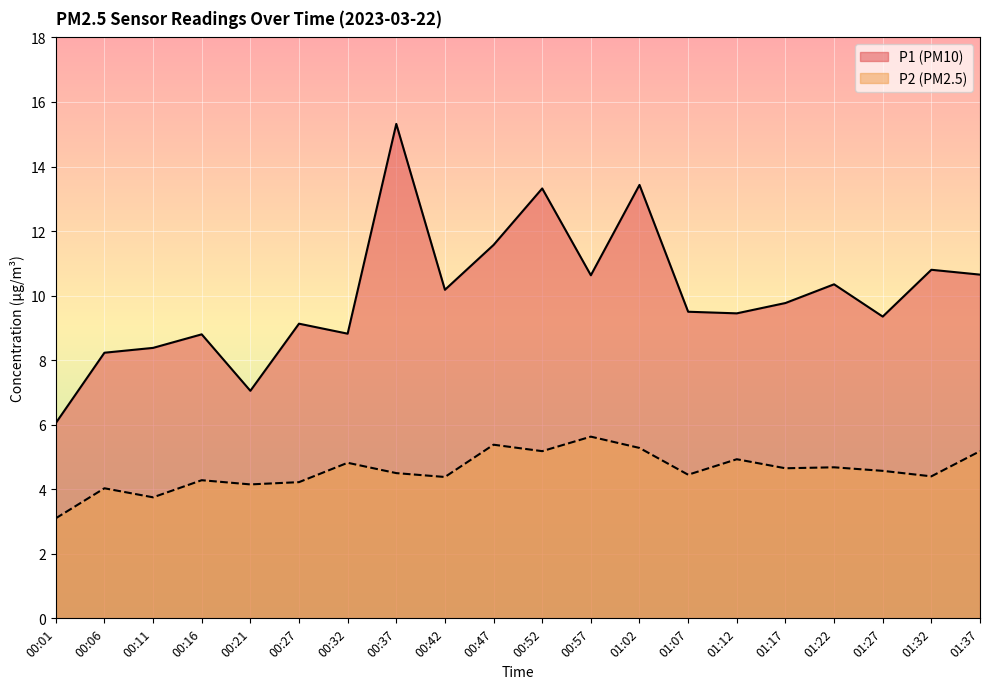

True or false: P2 and P1 intersect in this chart.

False